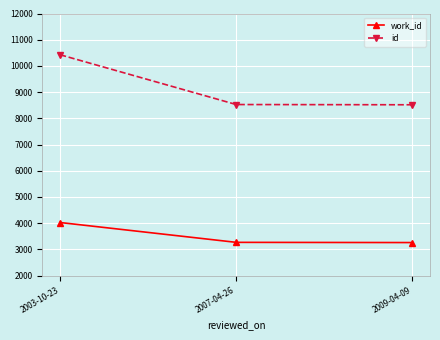

Rank the series by their maximum value, from highest to lowest.

id, work_id